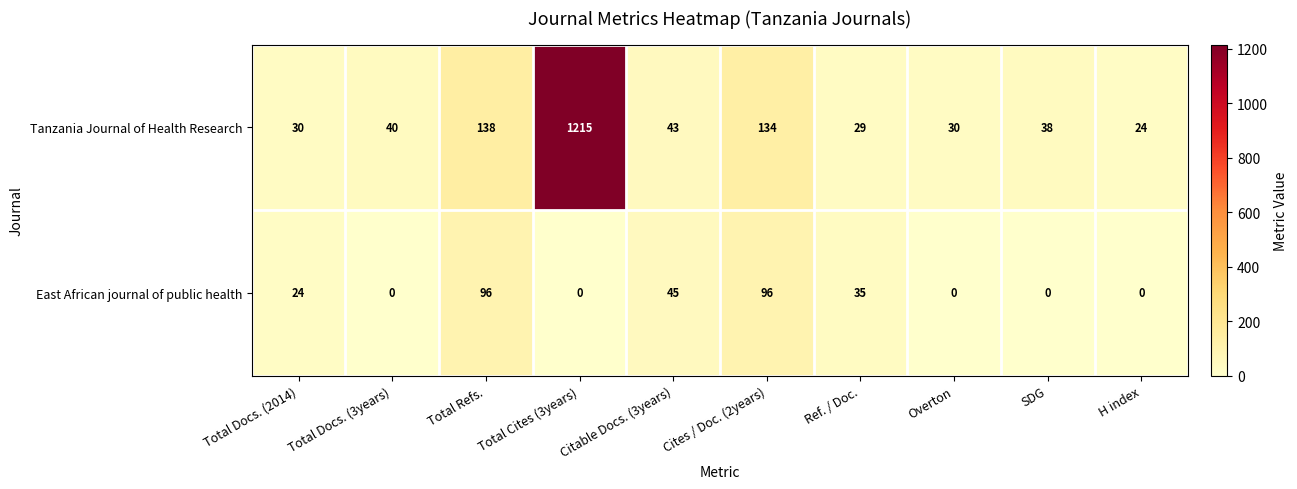

At which category is the sum across all series the highest?

Total Cites (3years)